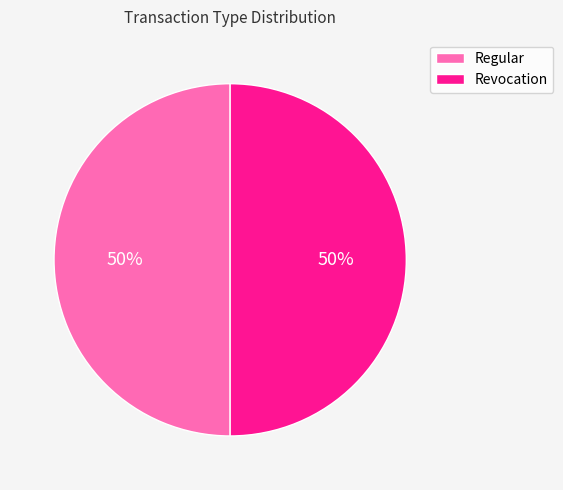

To the nearest percent, what percentage of the pie is Regular?

50%